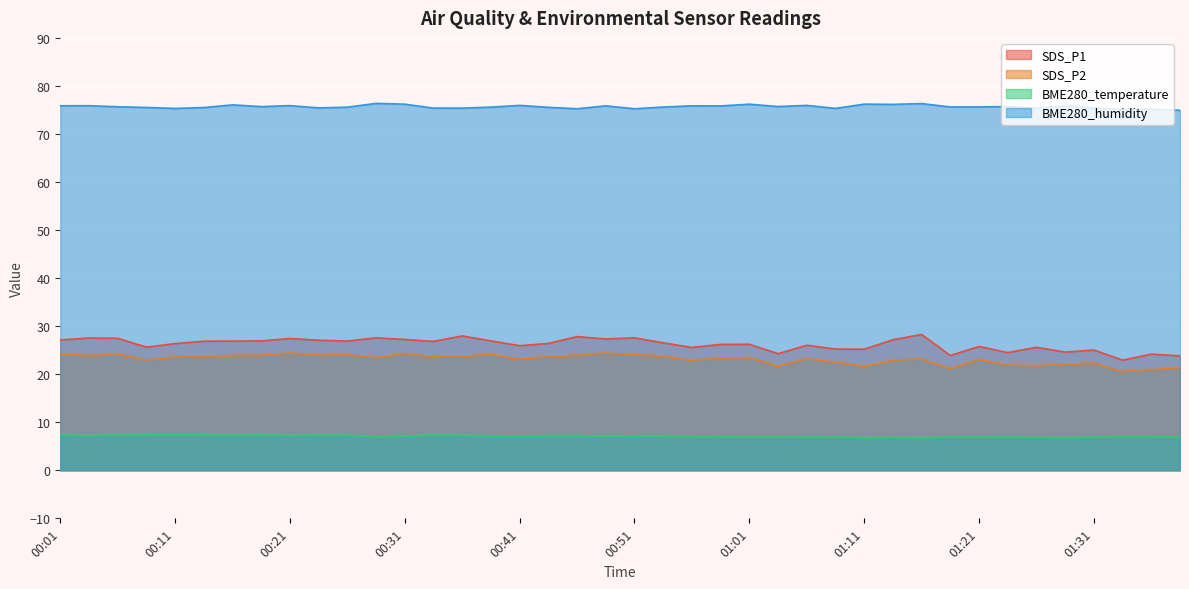

Rank the categories by SDS_P1 value from lowest to highest.

01:33, 01:38, 01:18, 01:36, 01:03, 01:23, 01:28, 01:31, 01:11, 01:08, 00:56, 01:26, 00:08, 01:21, 00:41, 01:06, 00:58, 01:01, 00:11, 00:43, 00:53, 00:33, 00:13, 00:16, 00:26, 00:18, 00:38, 00:23, 00:01, 01:13, 00:31, 00:49, 00:21, 00:06, 00:03, 00:28, 00:51, 00:46, 00:36, 01:16